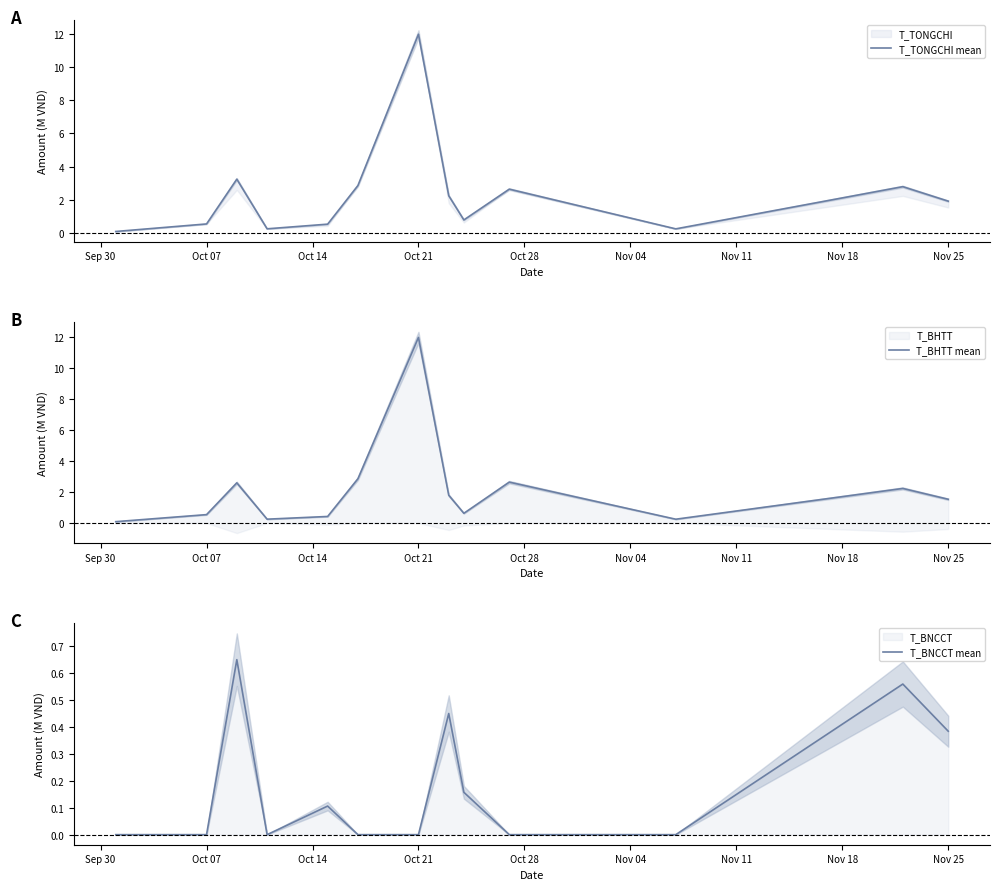

Is it true that T_TONGCHI mean equals 0.1 at Oct 21?

False